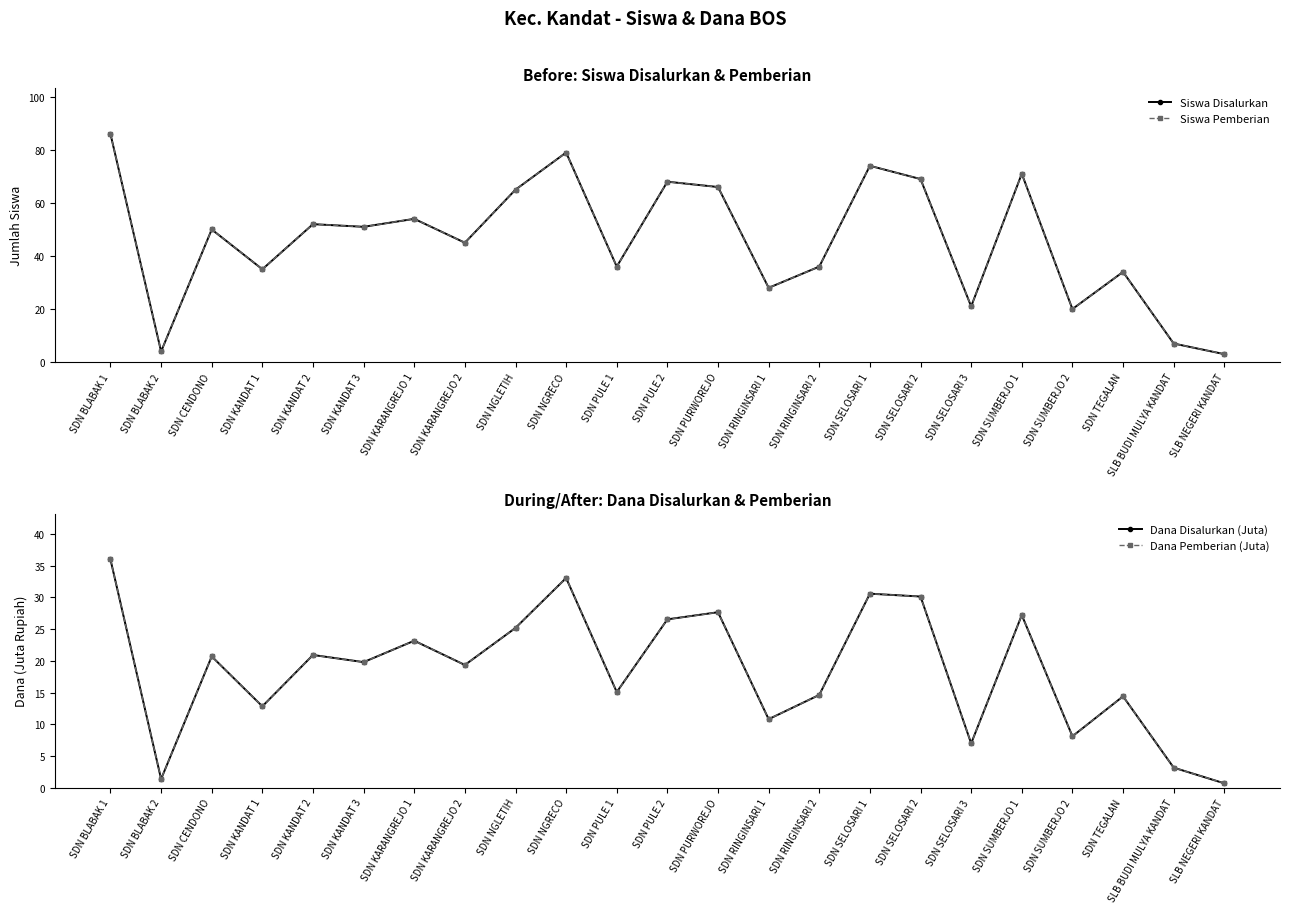

How many data points in Siswa Disalurkan are less than 50?

11